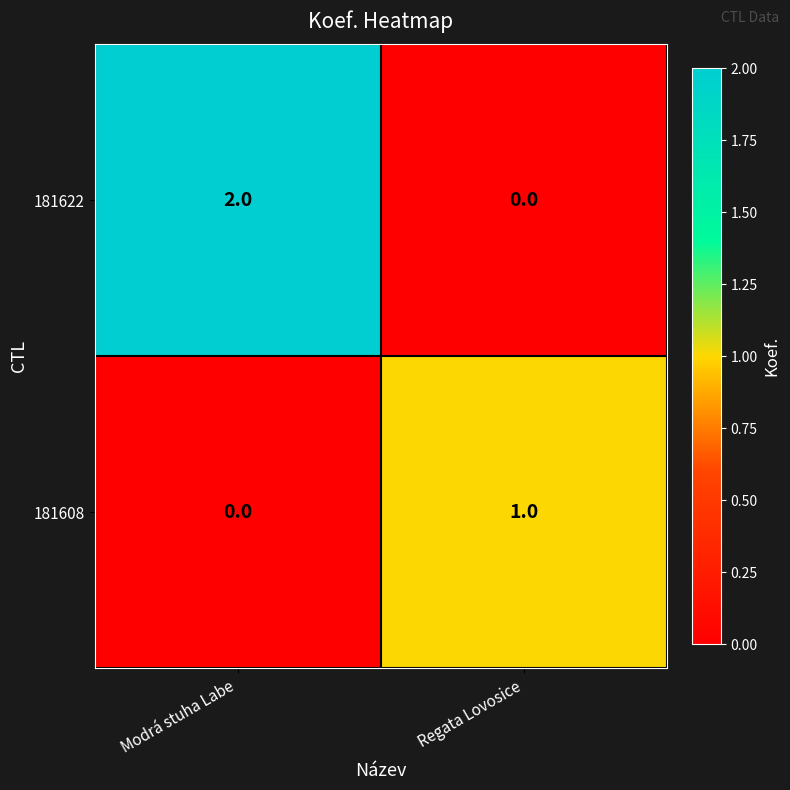

Is the value of 181622 at Regata Lovosice greater than the value of 181608 at Regata Lovosice?

No